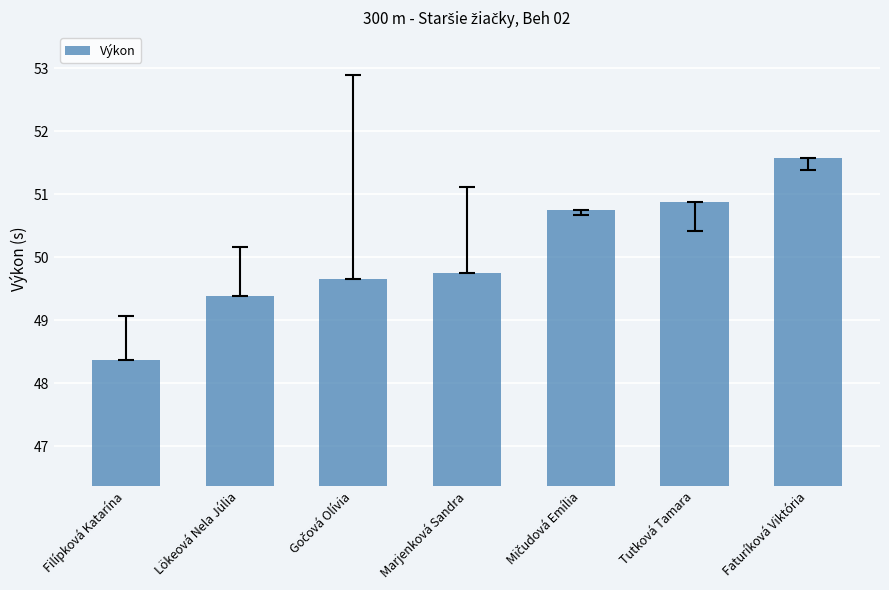

What is the average value?

50.1